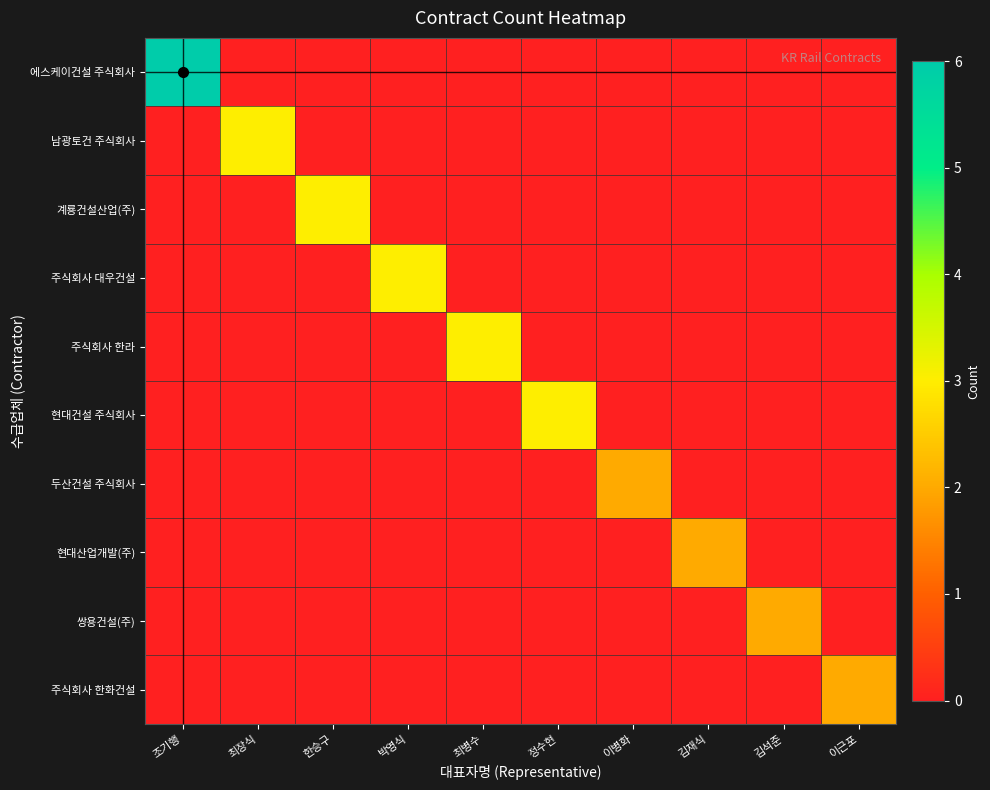

At which category does the chart reach its minimum across all series?

최장식